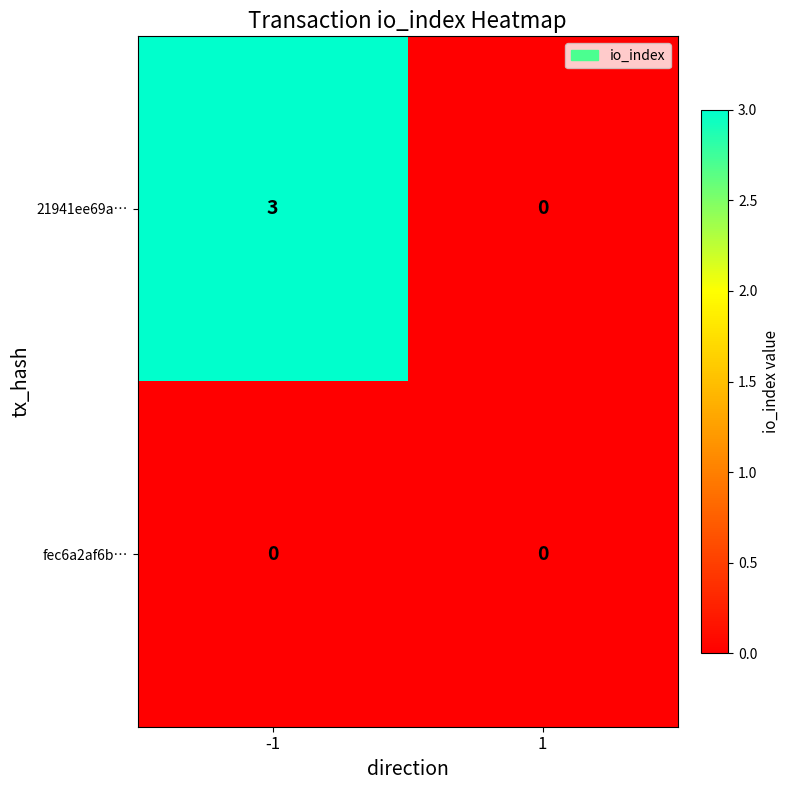

What is the total value across all series at -1?

3